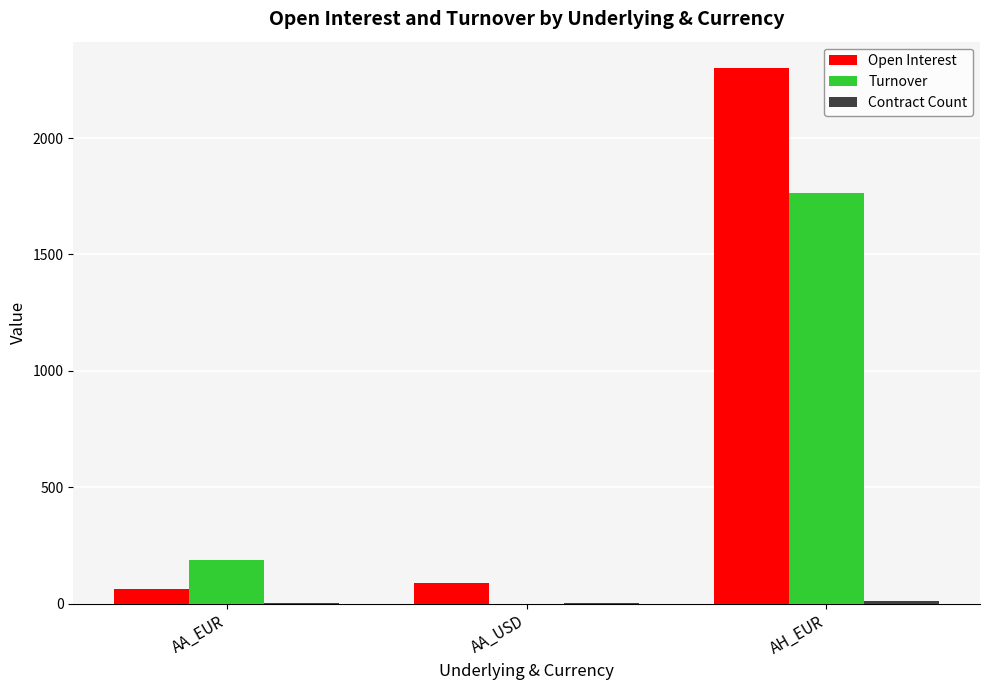

Between AA_EUR and AH_EUR, which series saw the biggest shift?

Open Interest